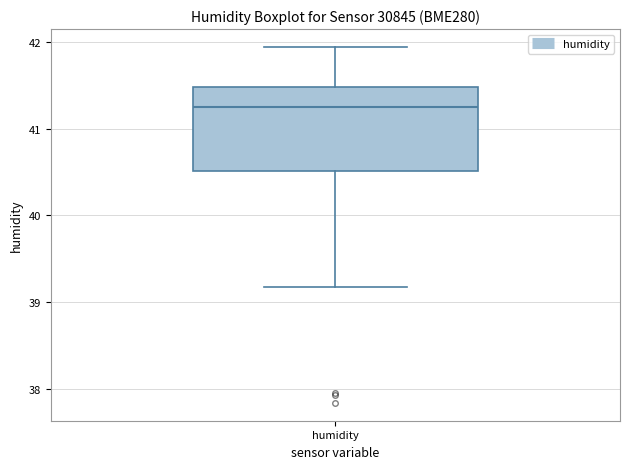

Read this box plot against the y-axis: the position of the median line, the range covered by the box, and the ends of both whiskers. The values are not printed on the chart, so give them approximately, as read against the axis.

median 41.3, box 40.5 to 41.5, whiskers 39.2 to 41.9